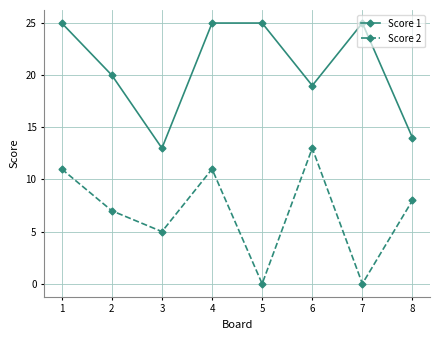

What is the total value across all series at 3?

18